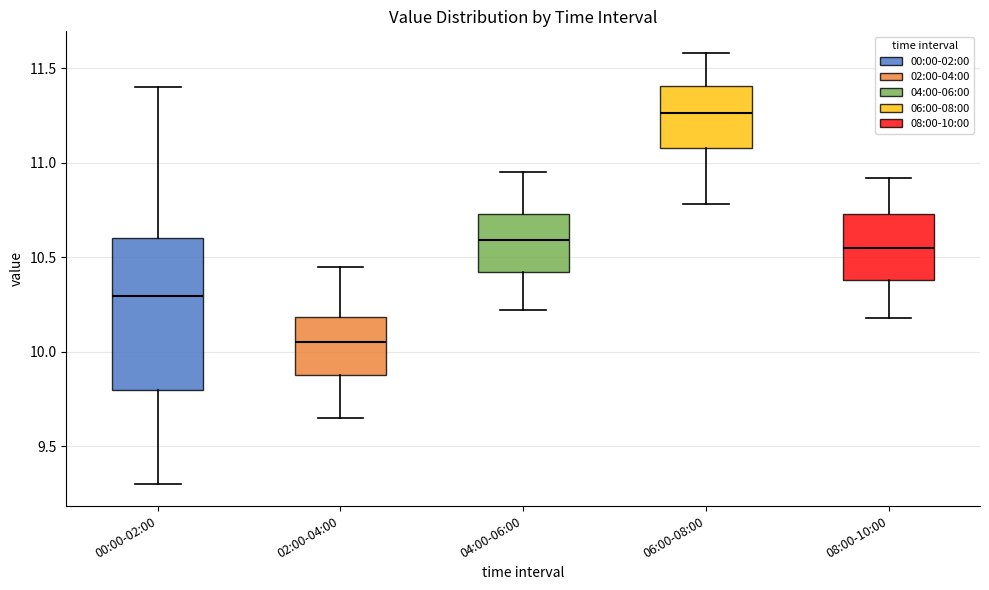

Which box is the tallest, from its lower edge to its upper edge?

00:00-02:00